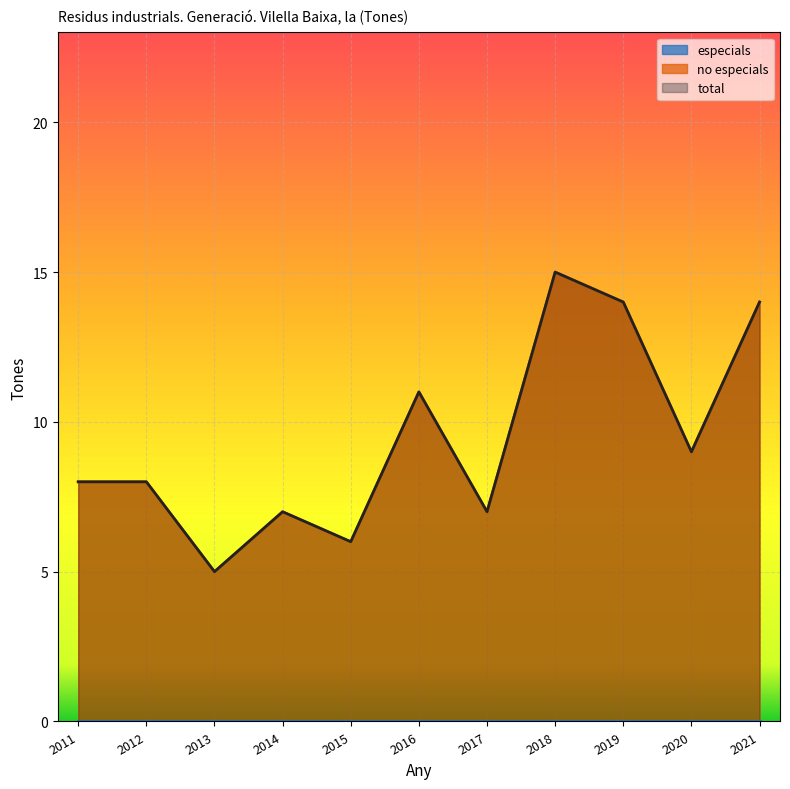

Which series has the largest total across all categories?

no especials